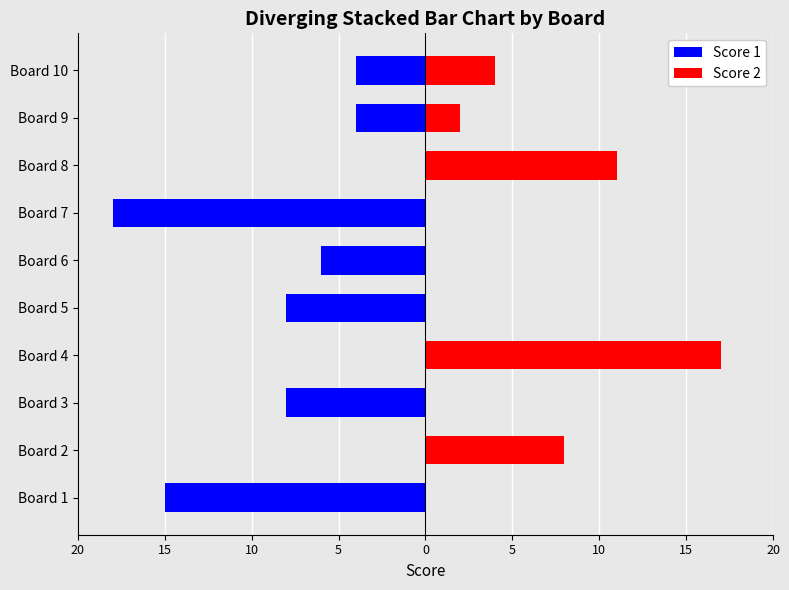

How many distinct data groups are displayed?

2